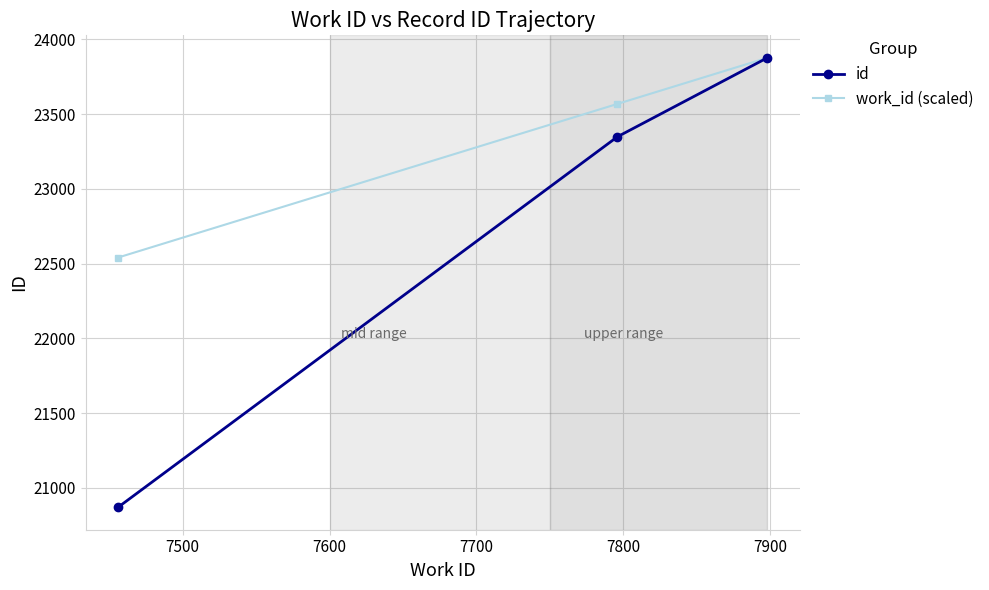

Which series has the largest total across all categories?

work_id (scaled)